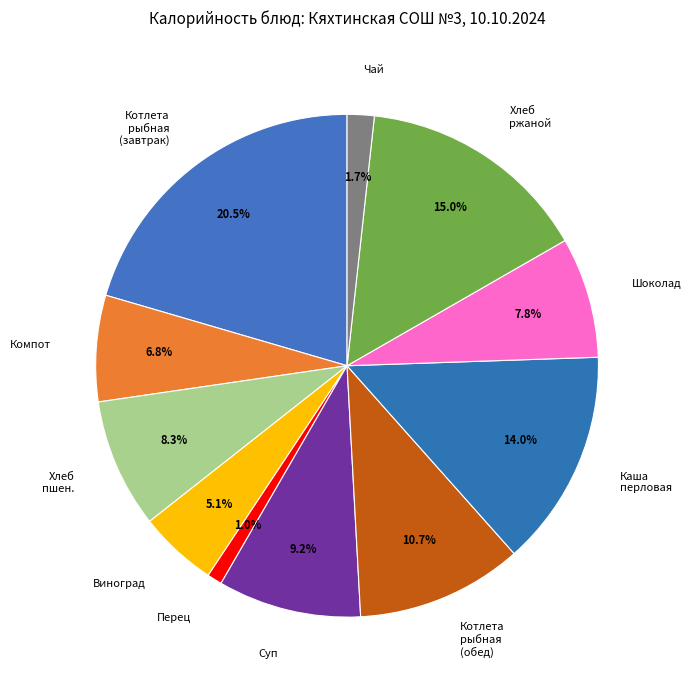

Between Чай and Каша перловая, which is larger?

Каша перловая